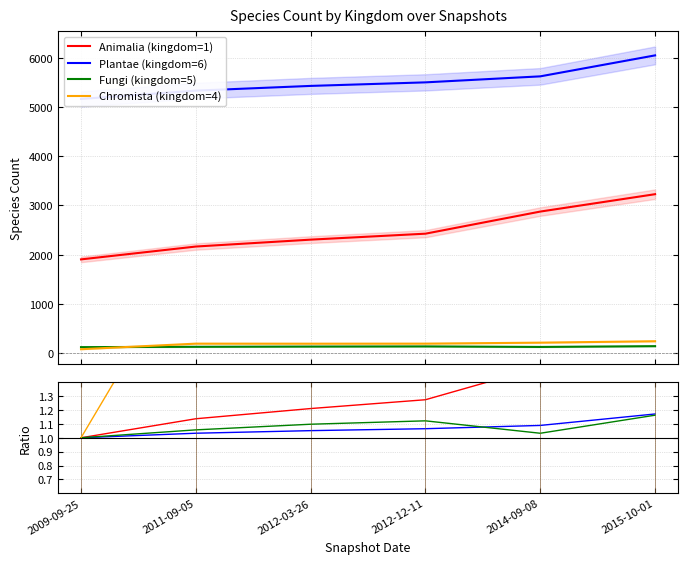

The Fungi (kingdom=5) series shows 1.1 at 2012-12-11. True or false?

True